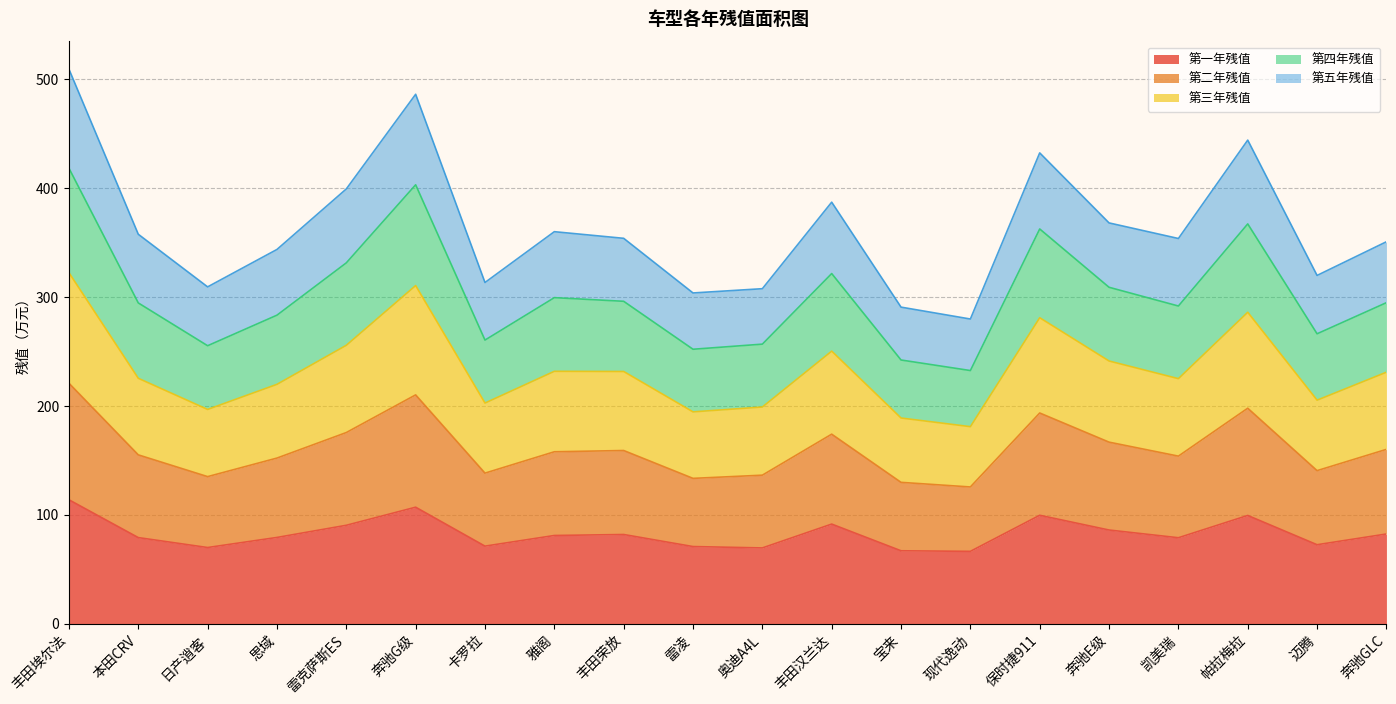

Is it true that 第一年残值 equals 122.1 at 雷克萨斯ES?

False